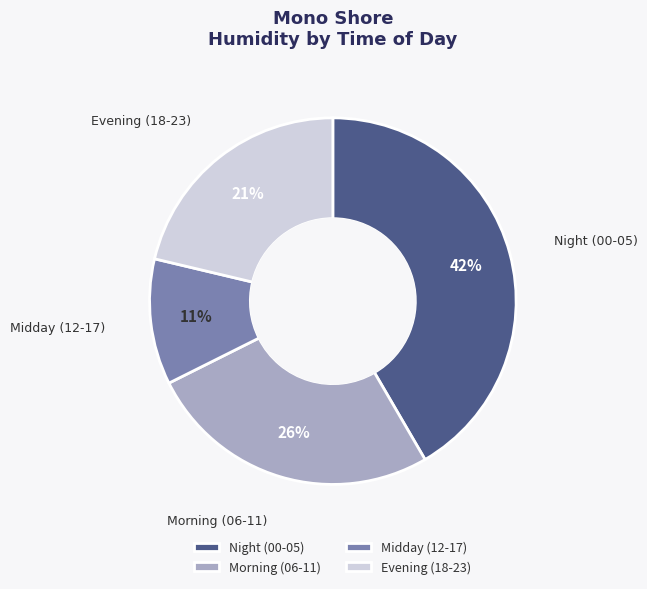

Is the sum of Morning (06-11) and Evening (18-23) greater than half?

No